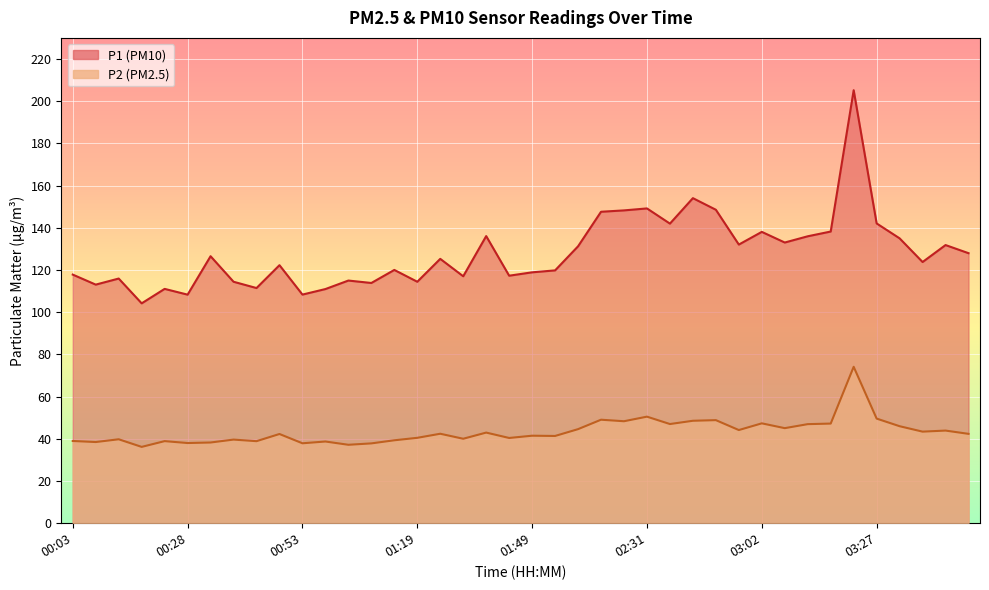

What are all the series names shown in the legend?

P1, P2